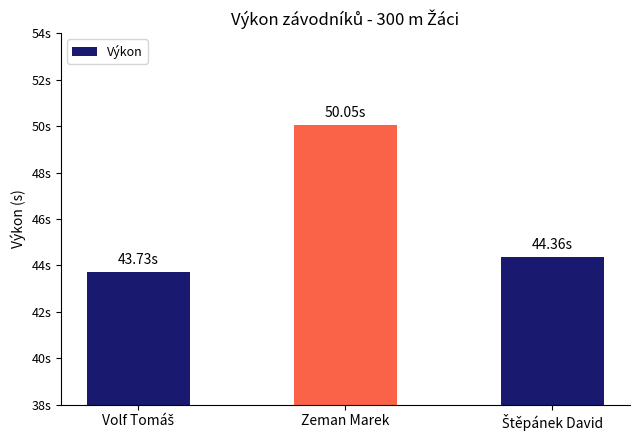

What is the ratio of the value at Štěpánek David to the value at Volf Tomáš?

1.0